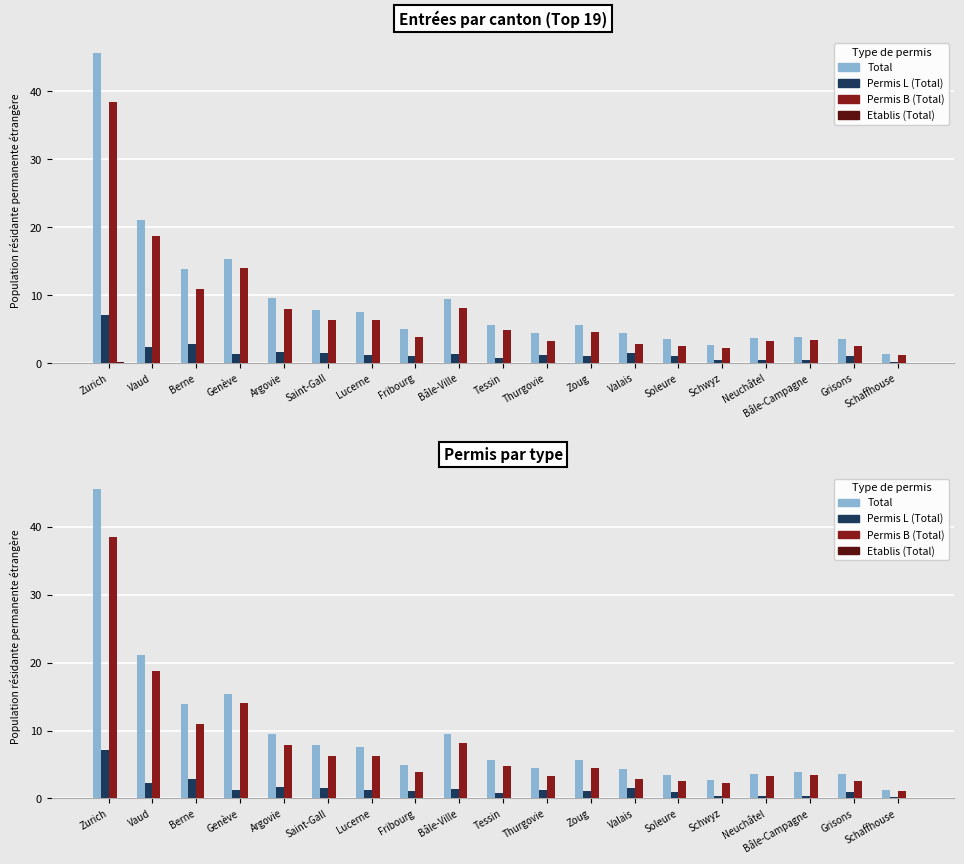

How many values in the Total series are below 5?

9